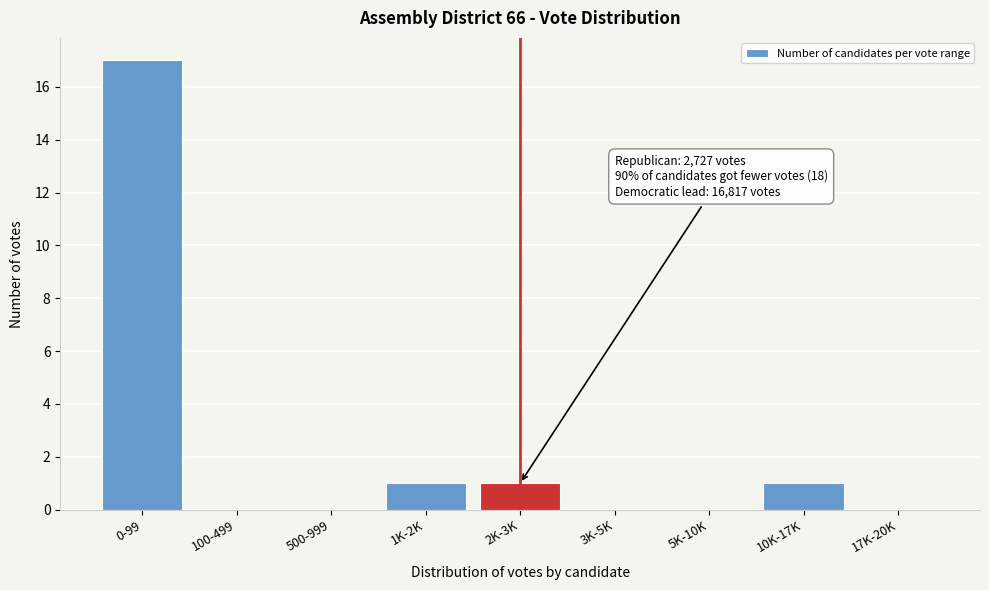

Reading left to right, what are all the values shown in this chart?

0-99=17	100-499=0	500-999=0	1K-2K=1	2K-3K=1	3K-5K=0	5K-10K=0	10K-17K=1	17K-20K=0